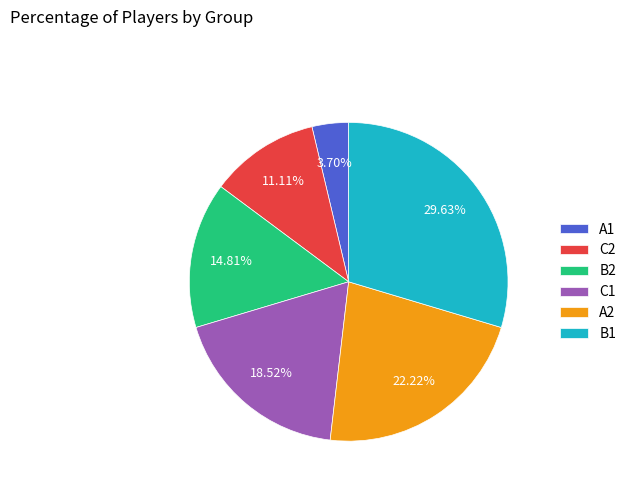

To the nearest percent, what percentage of the pie is C1?

19%